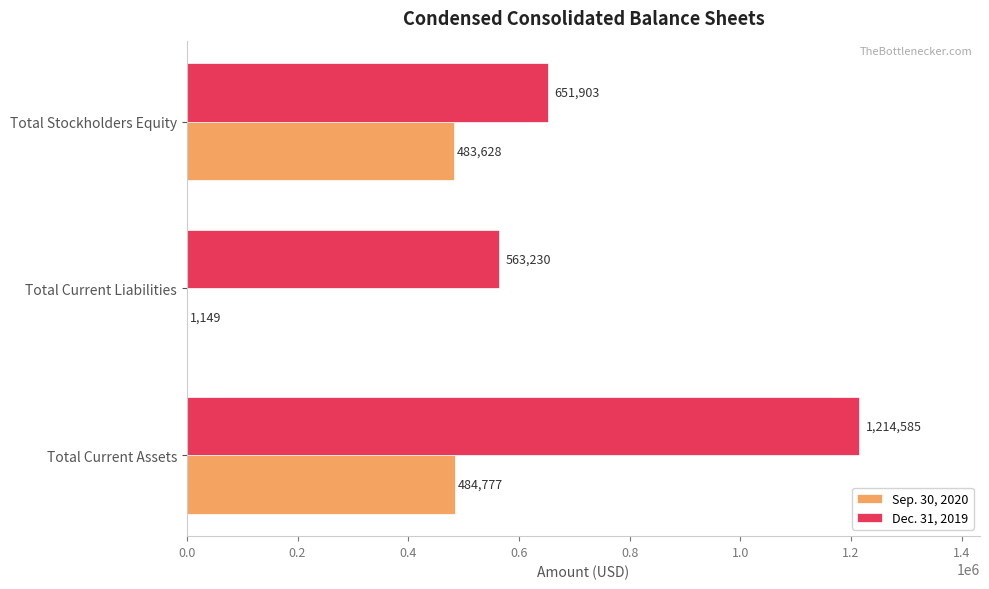

Which category has the highest value across all series?

Total Current Assets